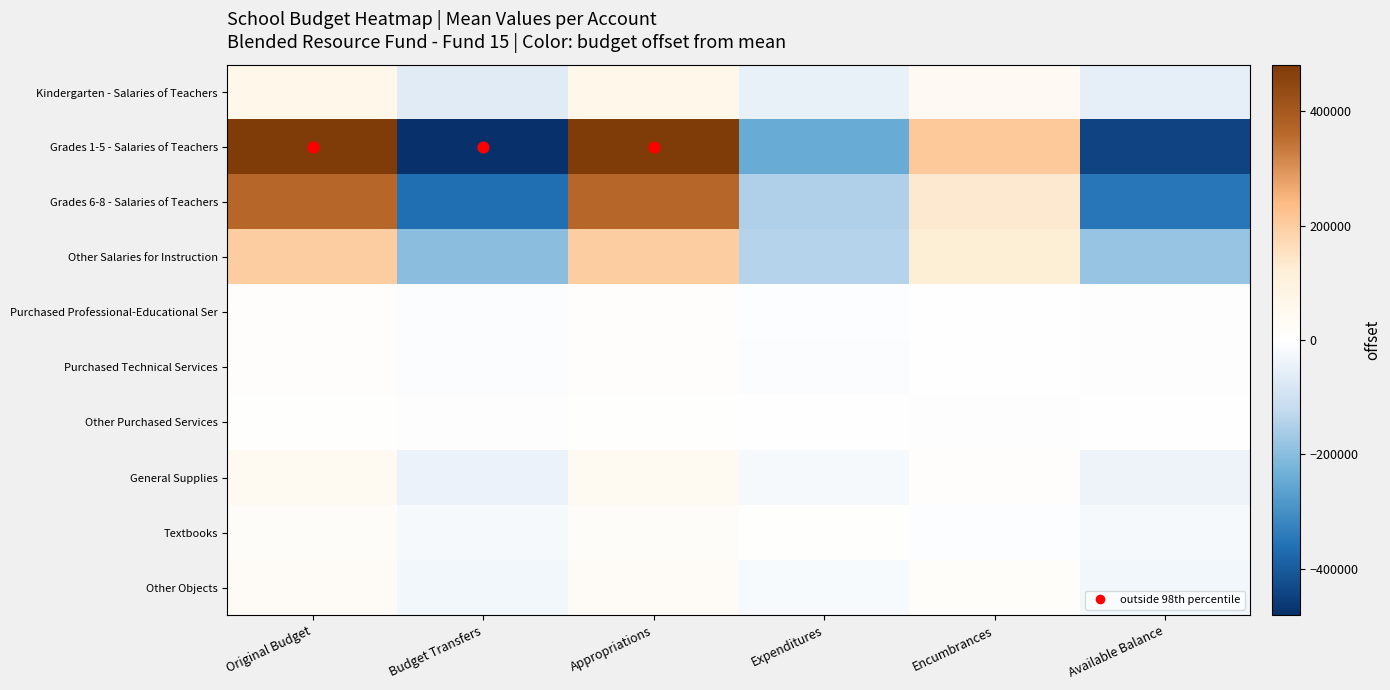

What is the spread (max minus min) of values at Encumbrances?

215045.5